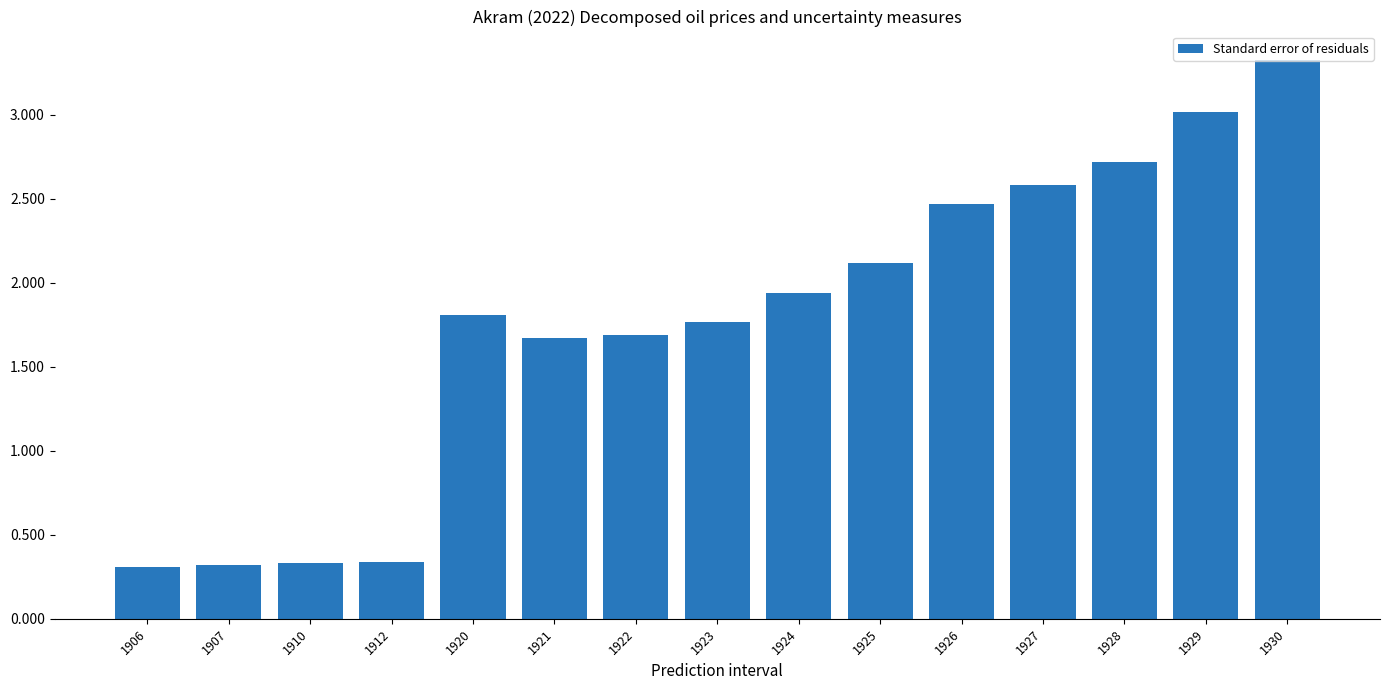

What is the maximum value shown in the chart?

3.3